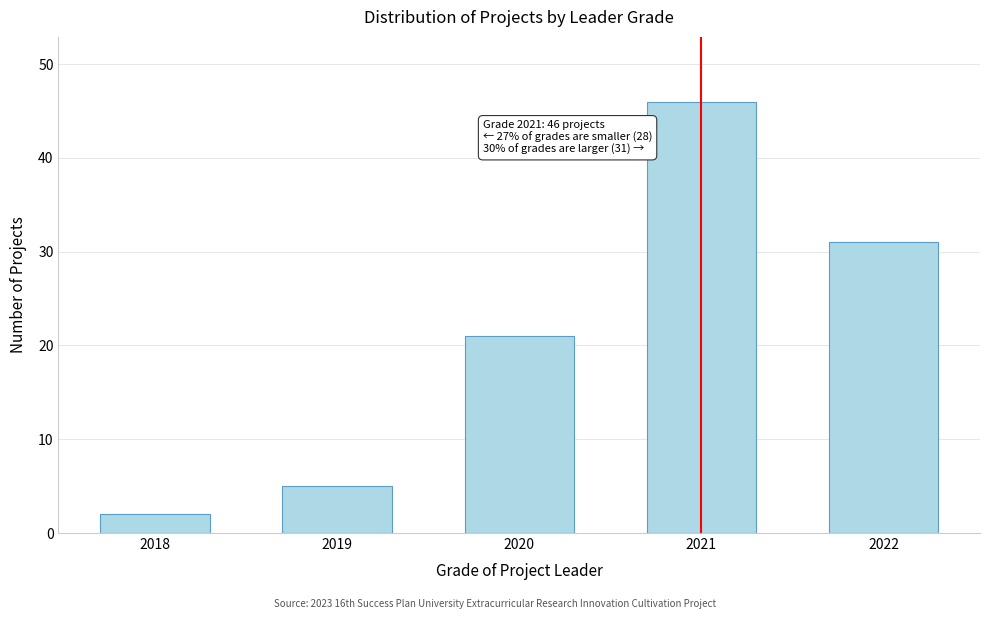

Reading left to right, transcribe all the data shown in this chart.

2	5	21	46	31